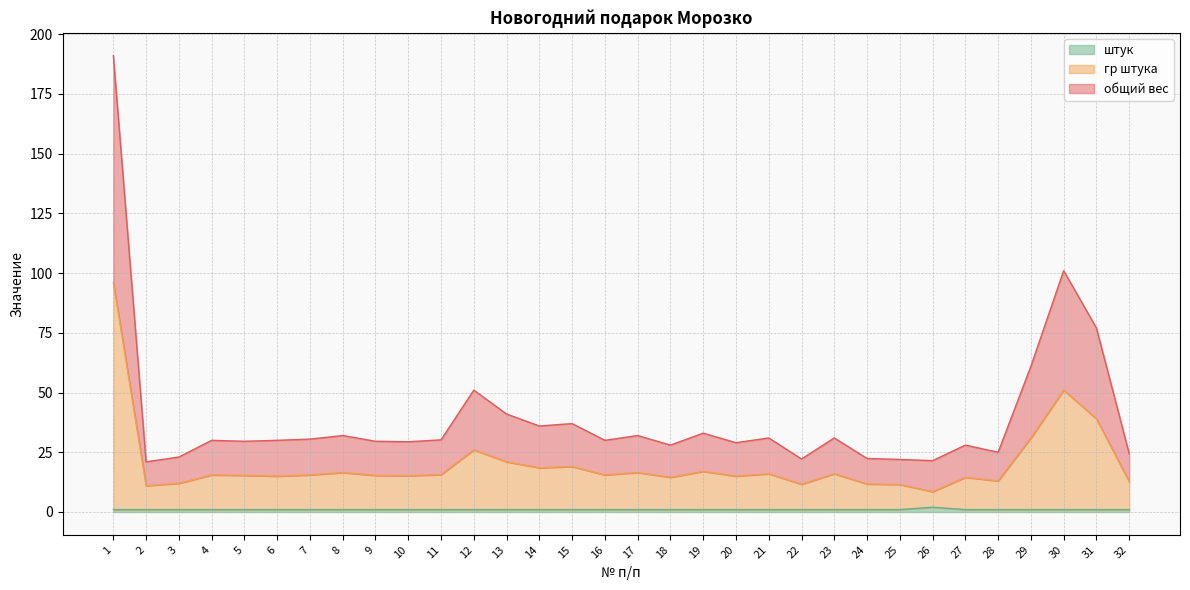

How many interior local peaks does the штук series have?

1